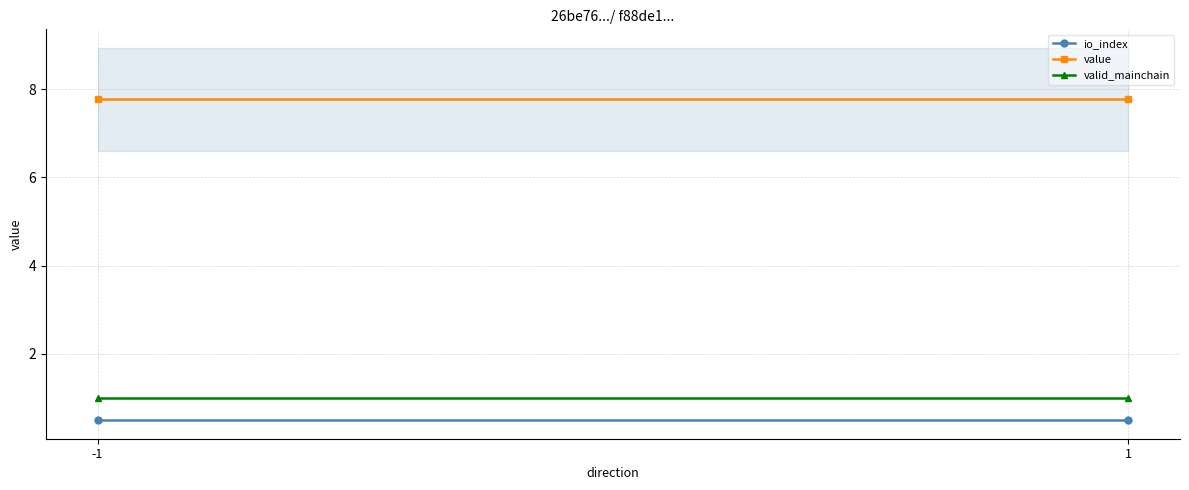

Which series has the largest range (max minus min)?

io_index